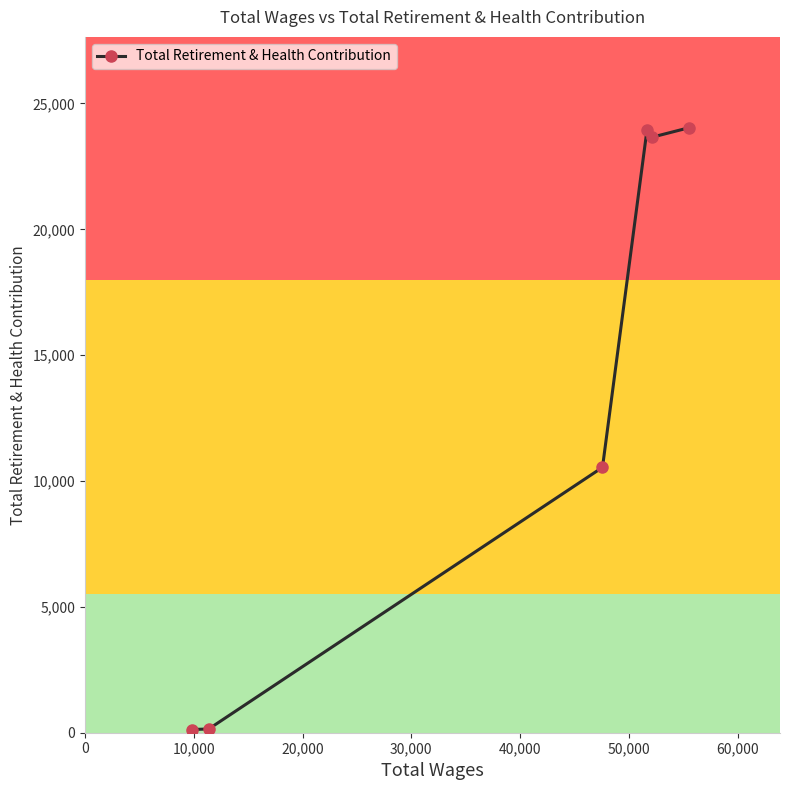

What is the difference between the maximum and second lowest values?

23892